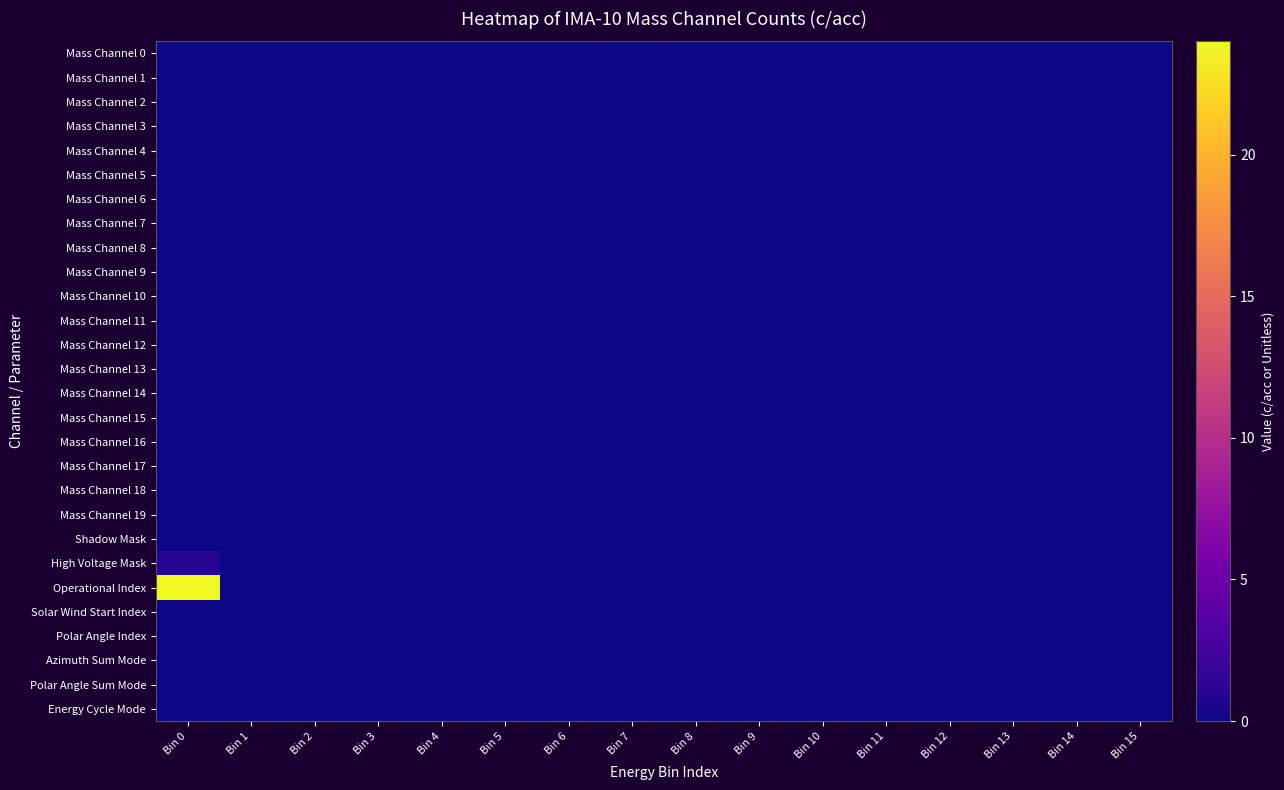

Reading left to right, what are all the values shown in this chart?

Mass Channel 0: Bin 0=0	Bin 1=0	Bin 2=0	Bin 3=0	Bin 4=0	Bin 5=0	Bin 6=0	Bin 7=0	Bin 8=0	Bin 9=0	Bin 10=0	Bin 11=0	Bin 12=0	Bin 13=0	Bin 14=0	Bin 15=0
Mass Channel 1: Bin 0=0	Bin 1=0	Bin 2=0	Bin 3=0	Bin 4=0	Bin 5=0	Bin 6=0	Bin 7=0	Bin 8=0	Bin 9=0	Bin 10=0	Bin 11=0	Bin 12=0	Bin 13=0	Bin 14=0	Bin 15=0
Mass Channel 2: Bin 0=0	Bin 1=0	Bin 2=0	Bin 3=0	Bin 4=0	Bin 5=0	Bin 6=0	Bin 7=0	Bin 8=0	Bin 9=0	Bin 10=0	Bin 11=0	Bin 12=0	Bin 13=0	Bin 14=0	Bin 15=0
Mass Channel 3: Bin 0=0	Bin 1=0	Bin 2=0	Bin 3=0	Bin 4=0	Bin 5=0	Bin 6=0	Bin 7=0	Bin 8=0	Bin 9=0	Bin 10=0	Bin 11=0	Bin 12=0	Bin 13=0	Bin 14=0	Bin 15=0
Mass Channel 4: Bin 0=0	Bin 1=0	Bin 2=0	Bin 3=0	Bin 4=0	Bin 5=0	Bin 6=0	Bin 7=0	Bin 8=0	Bin 9=0	Bin 10=0	Bin 11=0	Bin 12=0	Bin 13=0	Bin 14=0	Bin 15=0
Mass Channel 5: Bin 0=0	Bin 1=0	Bin 2=0	Bin 3=0	Bin 4=0	Bin 5=0	Bin 6=0	Bin 7=0	Bin 8=0	Bin 9=0	Bin 10=0	Bin 11=0	Bin 12=0	Bin 13=0	Bin 14=0	Bin 15=0
Mass Channel 6: Bin 0=0	Bin 1=0	Bin 2=0	Bin 3=0	Bin 4=0	Bin 5=0	Bin 6=0	Bin 7=0	Bin 8=0	Bin 9=0	Bin 10=0	Bin 11=0	Bin 12=0	Bin 13=0	Bin 14=0	Bin 15=0
Mass Channel 7: Bin 0=0	Bin 1=0	Bin 2=0	Bin 3=0	Bin 4=0	Bin 5=0	Bin 6=0	Bin 7=0	Bin 8=0	Bin 9=0	Bin 10=0	Bin 11=0	Bin 12=0	Bin 13=0	Bin 14=0	Bin 15=0
Mass Channel 8: Bin 0=0	Bin 1=0	Bin 2=0	Bin 3=0	Bin 4=0	Bin 5=0	Bin 6=0	Bin 7=0	Bin 8=0	Bin 9=0	Bin 10=0	Bin 11=0	Bin 12=0	Bin 13=0	Bin 14=0	Bin 15=0
Mass Channel 9: Bin 0=0	Bin 1=0	Bin 2=0	Bin 3=0	Bin 4=0	Bin 5=0	Bin 6=0	Bin 7=0	Bin 8=0	Bin 9=0	Bin 10=0	Bin 11=0	Bin 12=0	Bin 13=0	Bin 14=0	Bin 15=0
Mass Channel 10: Bin 0=0	Bin 1=0	Bin 2=0	Bin 3=0	Bin 4=0	Bin 5=0	Bin 6=0	Bin 7=0	Bin 8=0	Bin 9=0	Bin 10=0	Bin 11=0	Bin 12=0	Bin 13=0	Bin 14=0	Bin 15=0
Mass Channel 11: Bin 0=0	Bin 1=0	Bin 2=0	Bin 3=0	Bin 4=0	Bin 5=0	Bin 6=0	Bin 7=0	Bin 8=0	Bin 9=0	Bin 10=0	Bin 11=0	Bin 12=0	Bin 13=0	Bin 14=0	Bin 15=0
Mass Channel 12: Bin 0=0	Bin 1=0	Bin 2=0	Bin 3=0	Bin 4=0	Bin 5=0	Bin 6=0	Bin 7=0	Bin 8=0	Bin 9=0	Bin 10=0	Bin 11=0	Bin 12=0	Bin 13=0	Bin 14=0	Bin 15=0
Mass Channel 13: Bin 0=0	Bin 1=0	Bin 2=0	Bin 3=0	Bin 4=0	Bin 5=0	Bin 6=0	Bin 7=0	Bin 8=0	Bin 9=0	Bin 10=0	Bin 11=0	Bin 12=0	Bin 13=0	Bin 14=0	Bin 15=0
Mass Channel 14: Bin 0=0	Bin 1=0	Bin 2=0	Bin 3=0	Bin 4=0	Bin 5=0	Bin 6=0	Bin 7=0	Bin 8=0	Bin 9=0	Bin 10=0	Bin 11=0	Bin 12=0	Bin 13=0	Bin 14=0	Bin 15=0
Mass Channel 15: Bin 0=0	Bin 1=0	Bin 2=0	Bin 3=0	Bin 4=0	Bin 5=0	Bin 6=0	Bin 7=0	Bin 8=0	Bin 9=0	Bin 10=0	Bin 11=0	Bin 12=0	Bin 13=0	Bin 14=0	Bin 15=0
Mass Channel 16: Bin 0=0	Bin 1=0	Bin 2=0	Bin 3=0	Bin 4=0	Bin 5=0	Bin 6=0	Bin 7=0	Bin 8=0	Bin 9=0	Bin 10=0	Bin 11=0	Bin 12=0	Bin 13=0	Bin 14=0	Bin 15=0
Mass Channel 17: Bin 0=0	Bin 1=0	Bin 2=0	Bin 3=0	Bin 4=0	Bin 5=0	Bin 6=0	Bin 7=0	Bin 8=0	Bin 9=0	Bin 10=0	Bin 11=0	Bin 12=0	Bin 13=0	Bin 14=0	Bin 15=0
Mass Channel 18: Bin 0=0	Bin 1=0	Bin 2=0	Bin 3=0	Bin 4=0	Bin 5=0	Bin 6=0	Bin 7=0	Bin 8=0	Bin 9=0	Bin 10=0	Bin 11=0	Bin 12=0	Bin 13=0	Bin 14=0	Bin 15=0
Mass Channel 19: Bin 0=0	Bin 1=0	Bin 2=0	Bin 3=0	Bin 4=0	Bin 5=0	Bin 6=0	Bin 7=0	Bin 8=0	Bin 9=0	Bin 10=0	Bin 11=0	Bin 12=0	Bin 13=0	Bin 14=0	Bin 15=0
Shadow Mask: Bin 0=0	Bin 1=0	Bin 2=0	Bin 3=0	Bin 4=0	Bin 5=0	Bin 6=0	Bin 7=0	Bin 8=0	Bin 9=0	Bin 10=0	Bin 11=0	Bin 12=0	Bin 13=0	Bin 14=0	Bin 15=0
High Voltage Mask: Bin 0=1	Bin 1=0	Bin 2=0	Bin 3=0	Bin 4=0	Bin 5=0	Bin 6=0	Bin 7=0	Bin 8=0	Bin 9=0	Bin 10=0	Bin 11=0	Bin 12=0	Bin 13=0	Bin 14=0	Bin 15=0
Operational Index: Bin 0=24	Bin 1=0	Bin 2=0	Bin 3=0	Bin 4=0	Bin 5=0	Bin 6=0	Bin 7=0	Bin 8=0	Bin 9=0	Bin 10=0	Bin 11=0	Bin 12=0	Bin 13=0	Bin 14=0	Bin 15=0
Solar Wind Start Index: Bin 0=0	Bin 1=0	Bin 2=0	Bin 3=0	Bin 4=0	Bin 5=0	Bin 6=0	Bin 7=0	Bin 8=0	Bin 9=0	Bin 10=0	Bin 11=0	Bin 12=0	Bin 13=0	Bin 14=0	Bin 15=0
Polar Angle Index: Bin 0=0	Bin 1=0	Bin 2=0	Bin 3=0	Bin 4=0	Bin 5=0	Bin 6=0	Bin 7=0	Bin 8=0	Bin 9=0	Bin 10=0	Bin 11=0	Bin 12=0	Bin 13=0	Bin 14=0	Bin 15=0
Azimuth Sum Mode: Bin 0=0	Bin 1=0	Bin 2=0	Bin 3=0	Bin 4=0	Bin 5=0	Bin 6=0	Bin 7=0	Bin 8=0	Bin 9=0	Bin 10=0	Bin 11=0	Bin 12=0	Bin 13=0	Bin 14=0	Bin 15=0
Polar Angle Sum Mode: Bin 0=0	Bin 1=0	Bin 2=0	Bin 3=0	Bin 4=0	Bin 5=0	Bin 6=0	Bin 7=0	Bin 8=0	Bin 9=0	Bin 10=0	Bin 11=0	Bin 12=0	Bin 13=0	Bin 14=0	Bin 15=0
Energy Cycle Mode: Bin 0=0	Bin 1=0	Bin 2=0	Bin 3=0	Bin 4=0	Bin 5=0	Bin 6=0	Bin 7=0	Bin 8=0	Bin 9=0	Bin 10=0	Bin 11=0	Bin 12=0	Bin 13=0	Bin 14=0	Bin 15=0